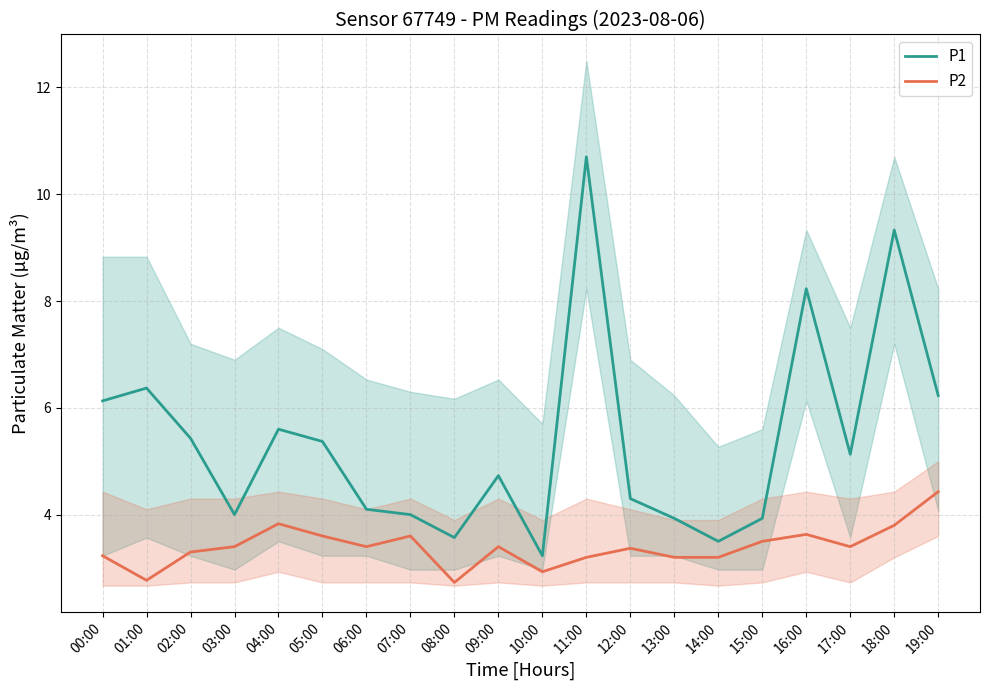

What is the sum of all P1 values?

107.8